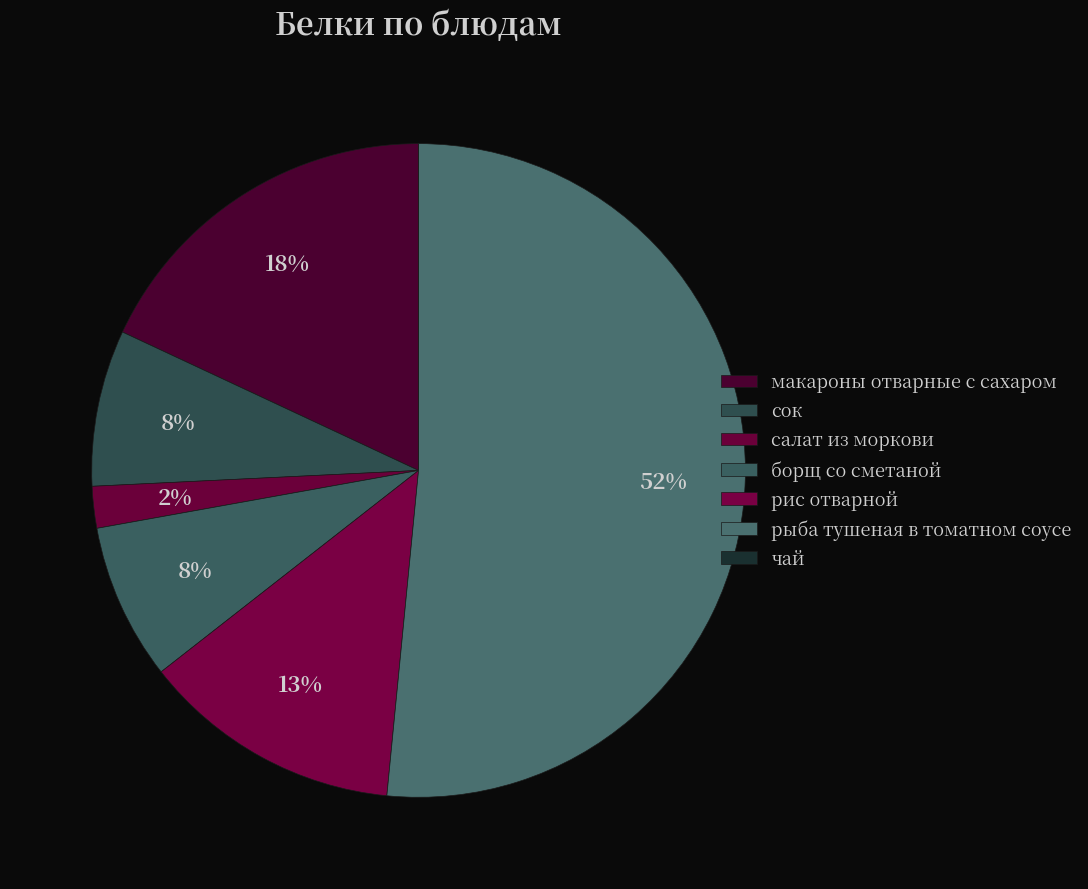

What portion of the pie excludes борщ со сметаной?

92.3%